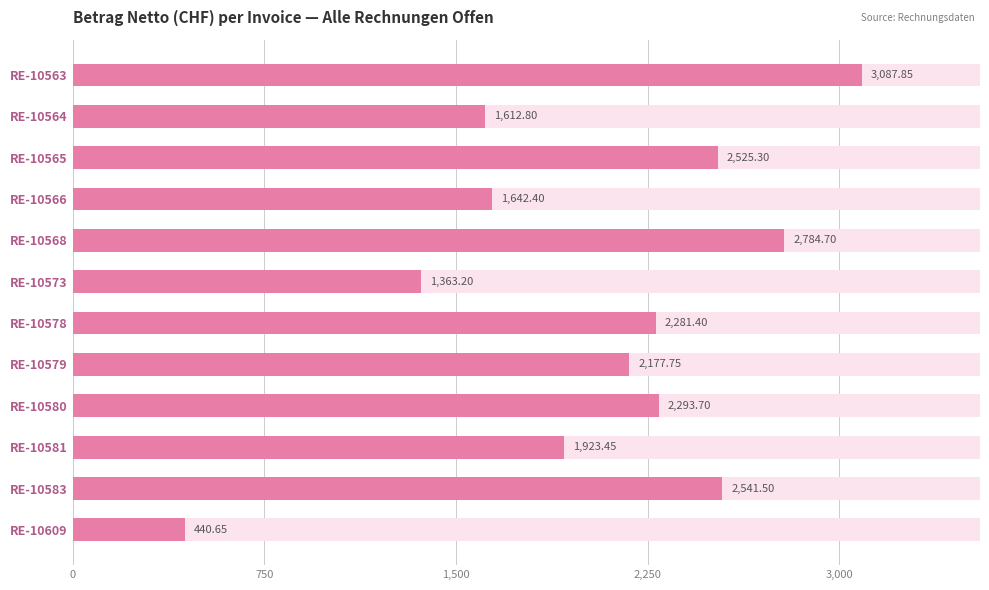

Which has a higher value, RE-10578 or RE-10580?

RE-10580